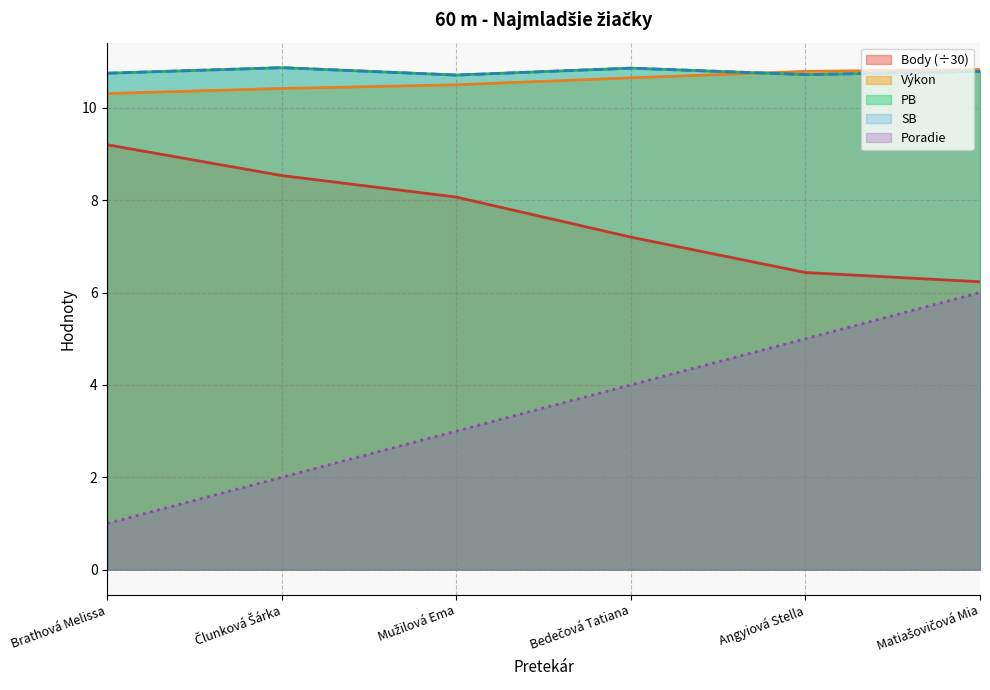

Where is SB nearest to the value 10?

Mužilová Ema